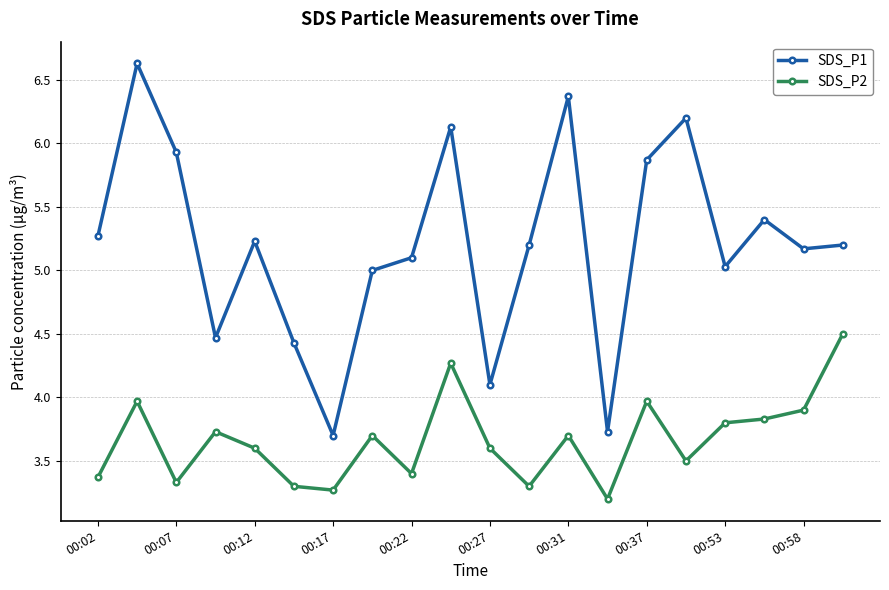

True or false: SDS_P2 has more than 0 points higher than both neighbors.

True